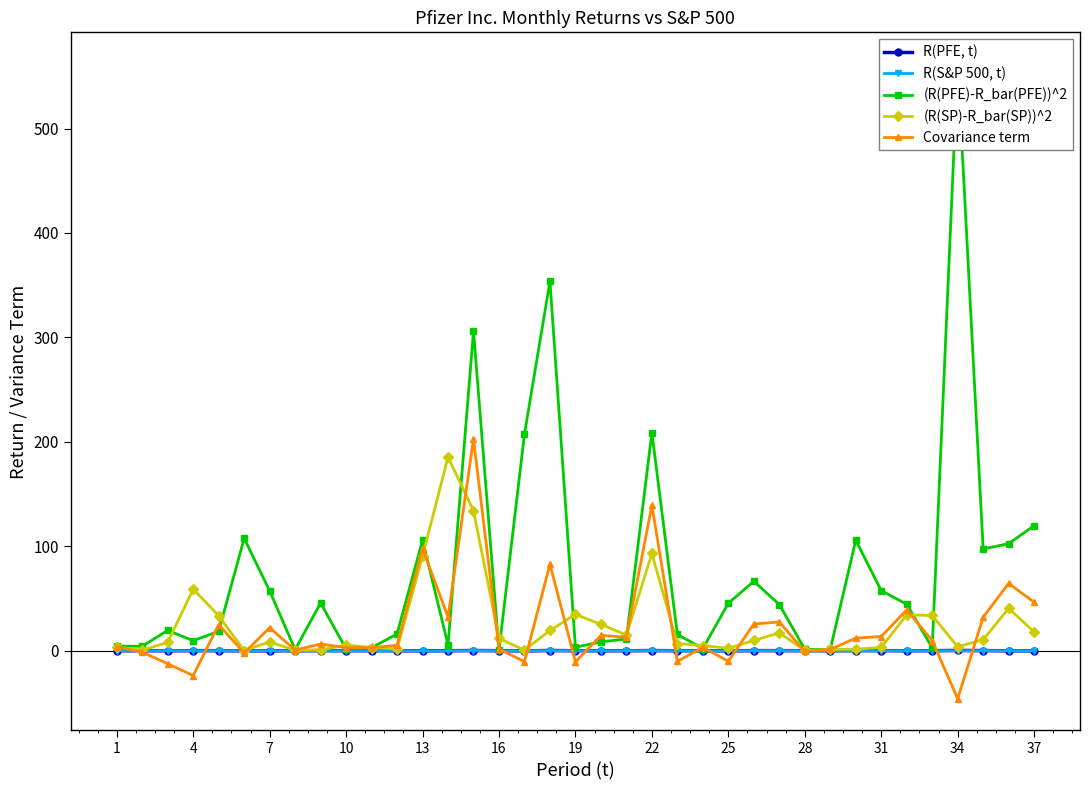

The value of R(S&P 500, t) at 28 is 0.0. True or false?

True